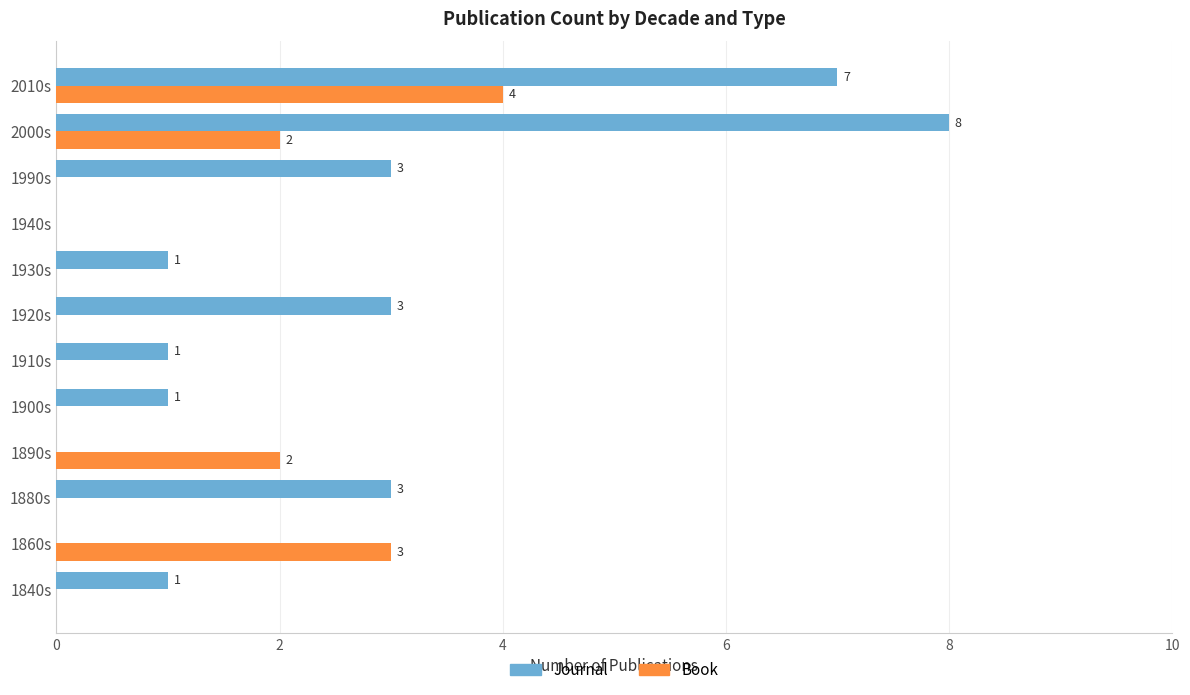

What is the sum of all Book values?

11